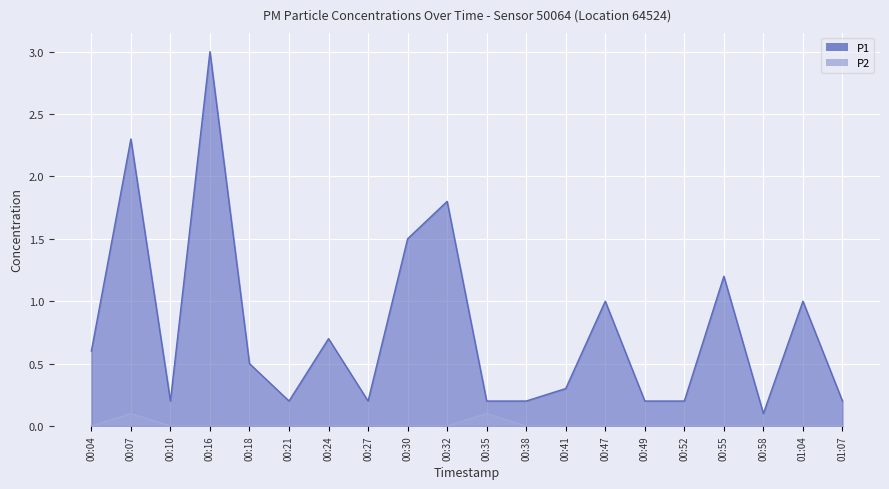

In P1, how many points are higher than both neighbors (excluding endpoints)?

7